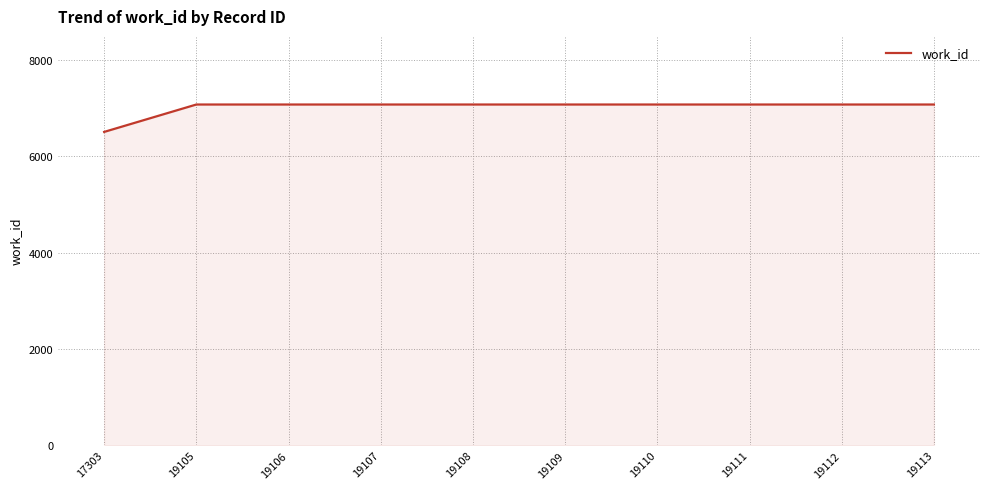

Which category has the lowest value across all series?

17303